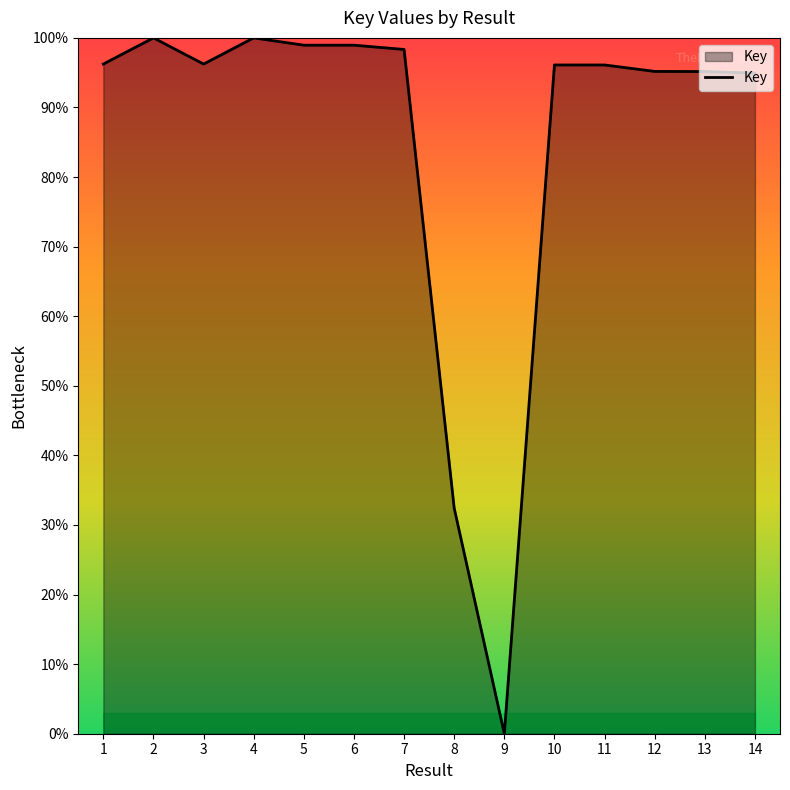

What is the change in value from 3 to 8?

-63.8